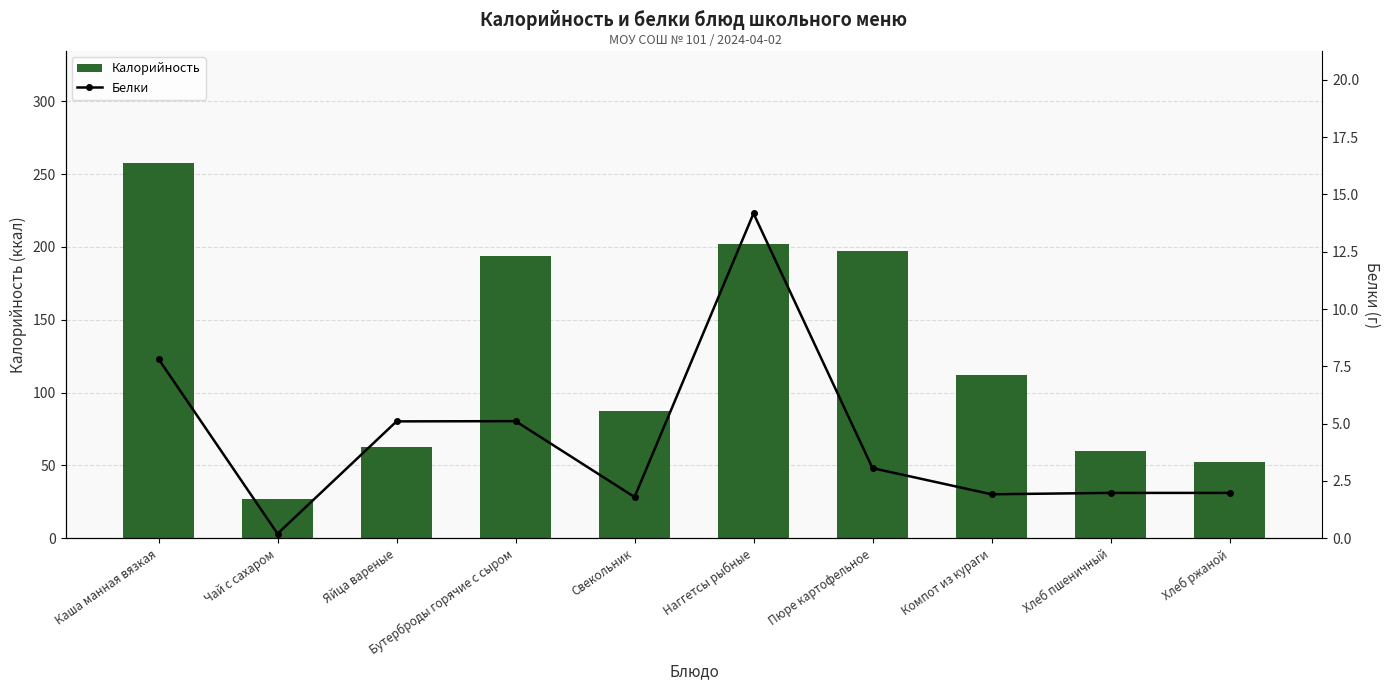

List the labels in order of Калорийность value, largest first.

Каша манная вязкая, Наггетсы рыбные, Пюре картофельное, Бутерброды горячие с сыром, Компот из кураги, Свекольник, Яйца вареные, Хлеб пшеничный, Хлеб ржаной, Чай с сахаром